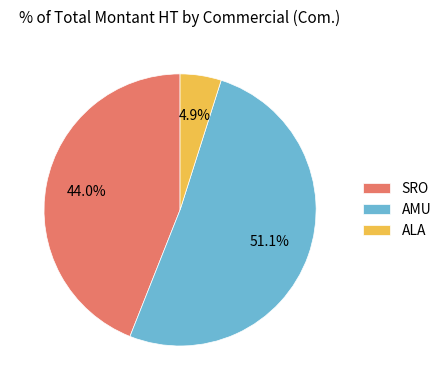

Is there a majority slice in this chart?

Yes